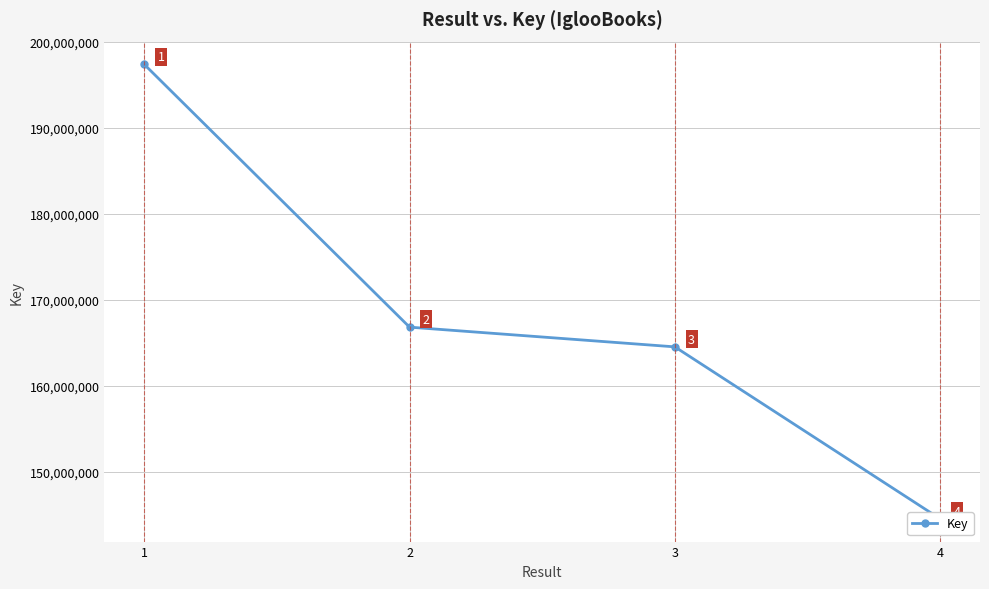

What is the sum of all values?

673294240